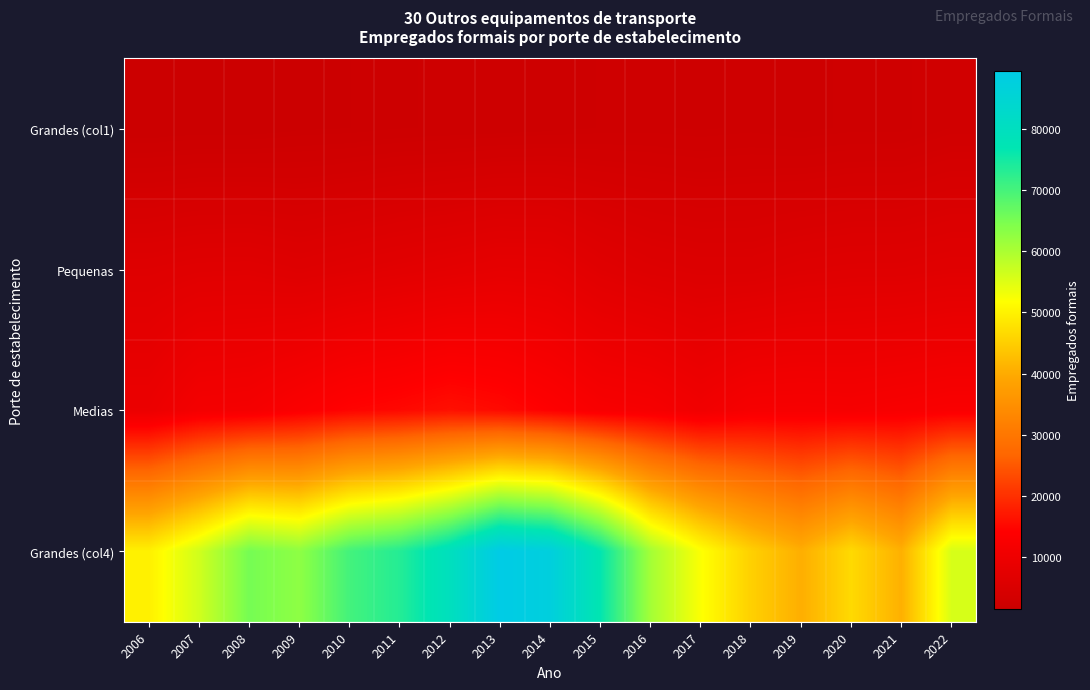

Between 2014 and 2022, which series saw the biggest shift?

Grandes (col4)